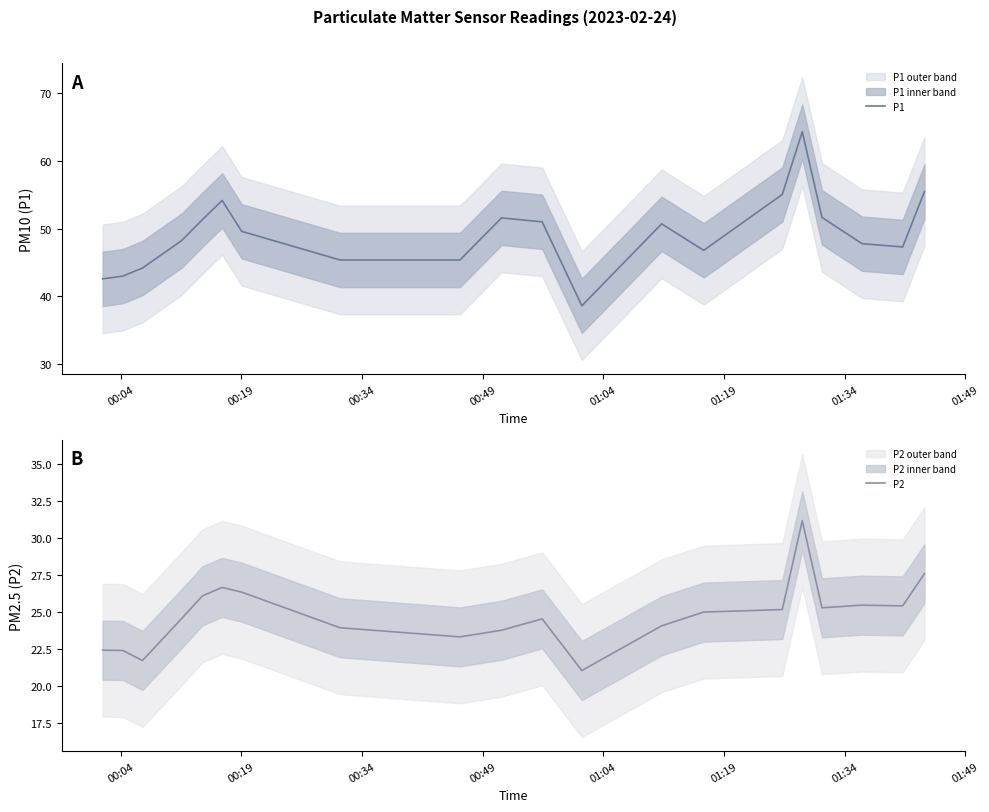

Is this an area chart (filled region under the line)?

No